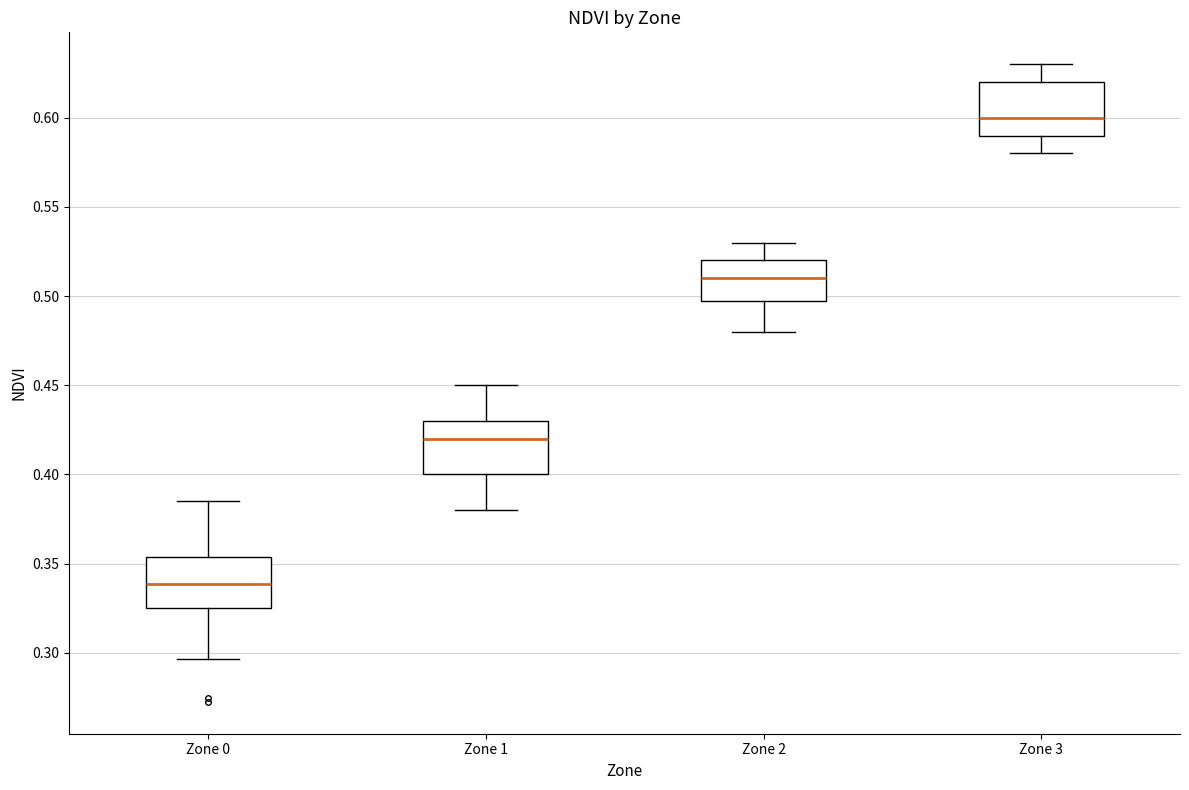

Reading left to right, transcribe this box plot: for each box, give where its median line is, the range the box spans, and where its two whiskers end, as read against the y-axis. The values are not printed on the chart, so give them approximately, as read against the axis.

Zone 0: median 0.340, box 0.325 to 0.355, whiskers 0.295 to 0.385
Zone 1: median 0.420, box 0.400 to 0.430, whiskers 0.380 to 0.450
Zone 2: median 0.510, box 0.500 to 0.520, whiskers 0.480 to 0.530
Zone 3: median 0.600, box 0.590 to 0.620, whiskers 0.580 to 0.630